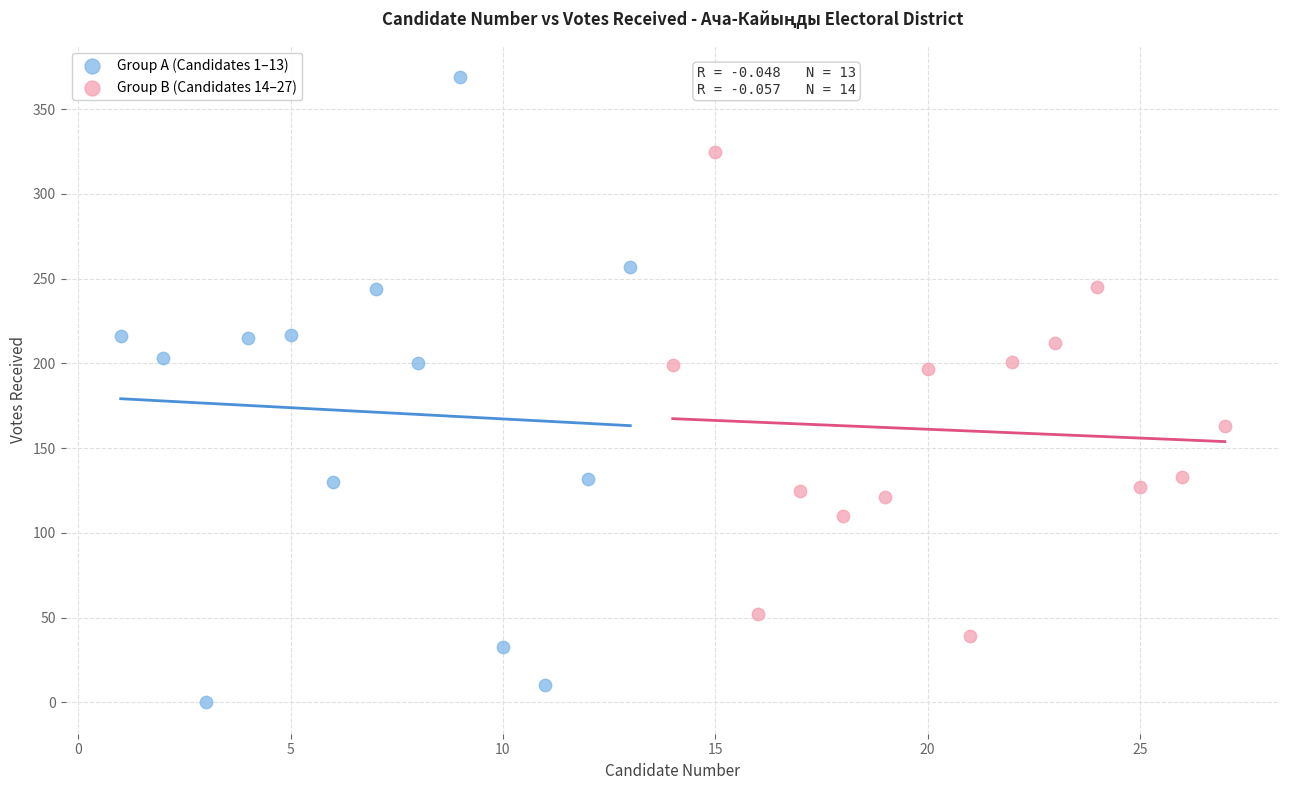

Which series reaches the minimum Y coordinate?

Group A (Candidates 1–13)